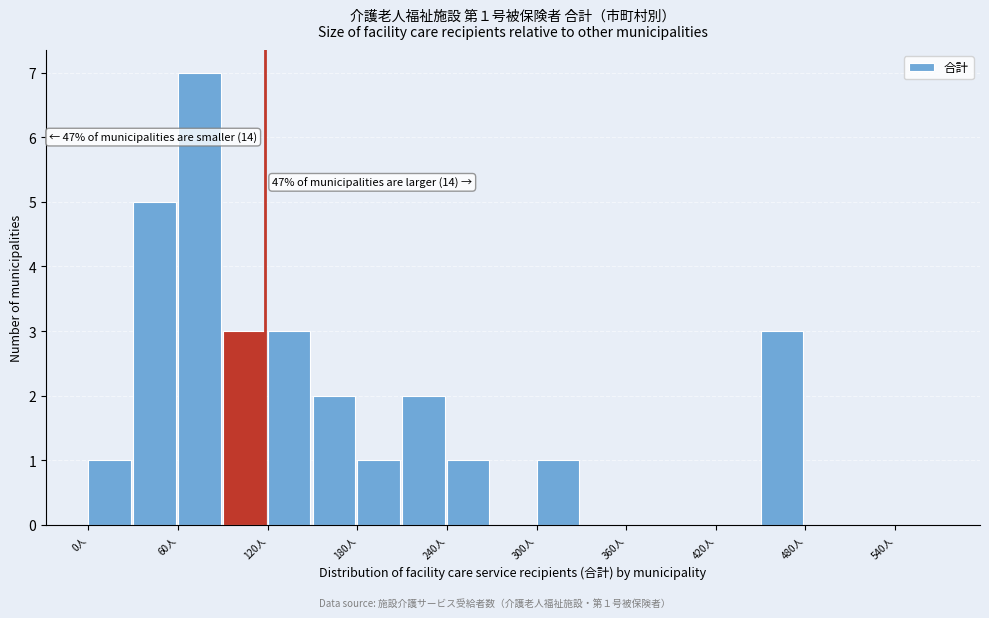

Read against the x-axis, roughly where is the centre of the tallest bar?

70